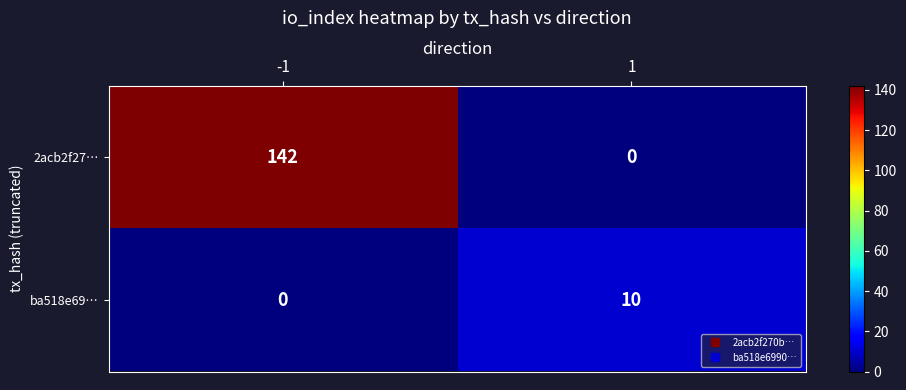

What is the total value across all series at 1?

10